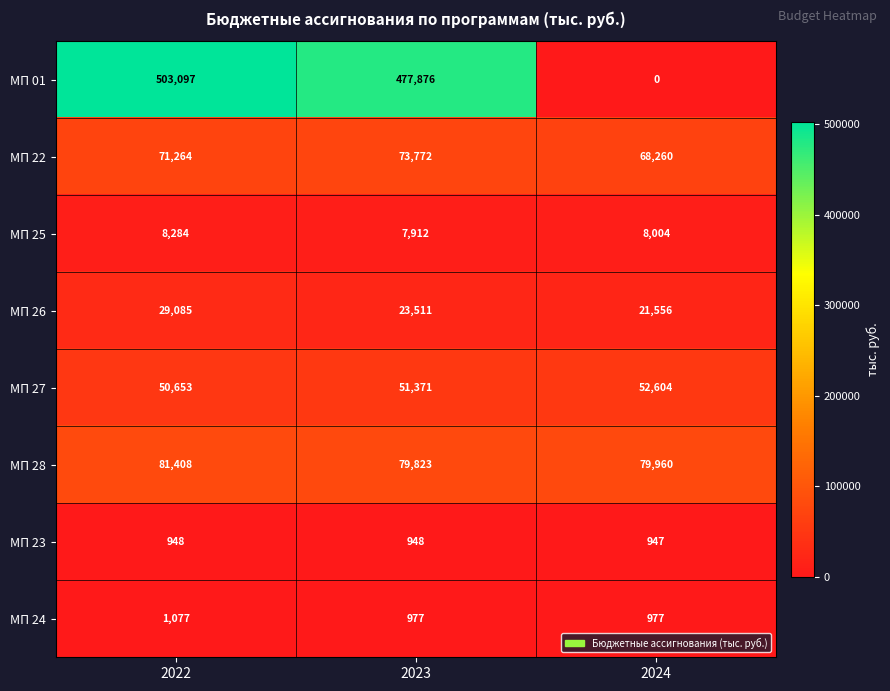

How many series are shown in this chart?

8